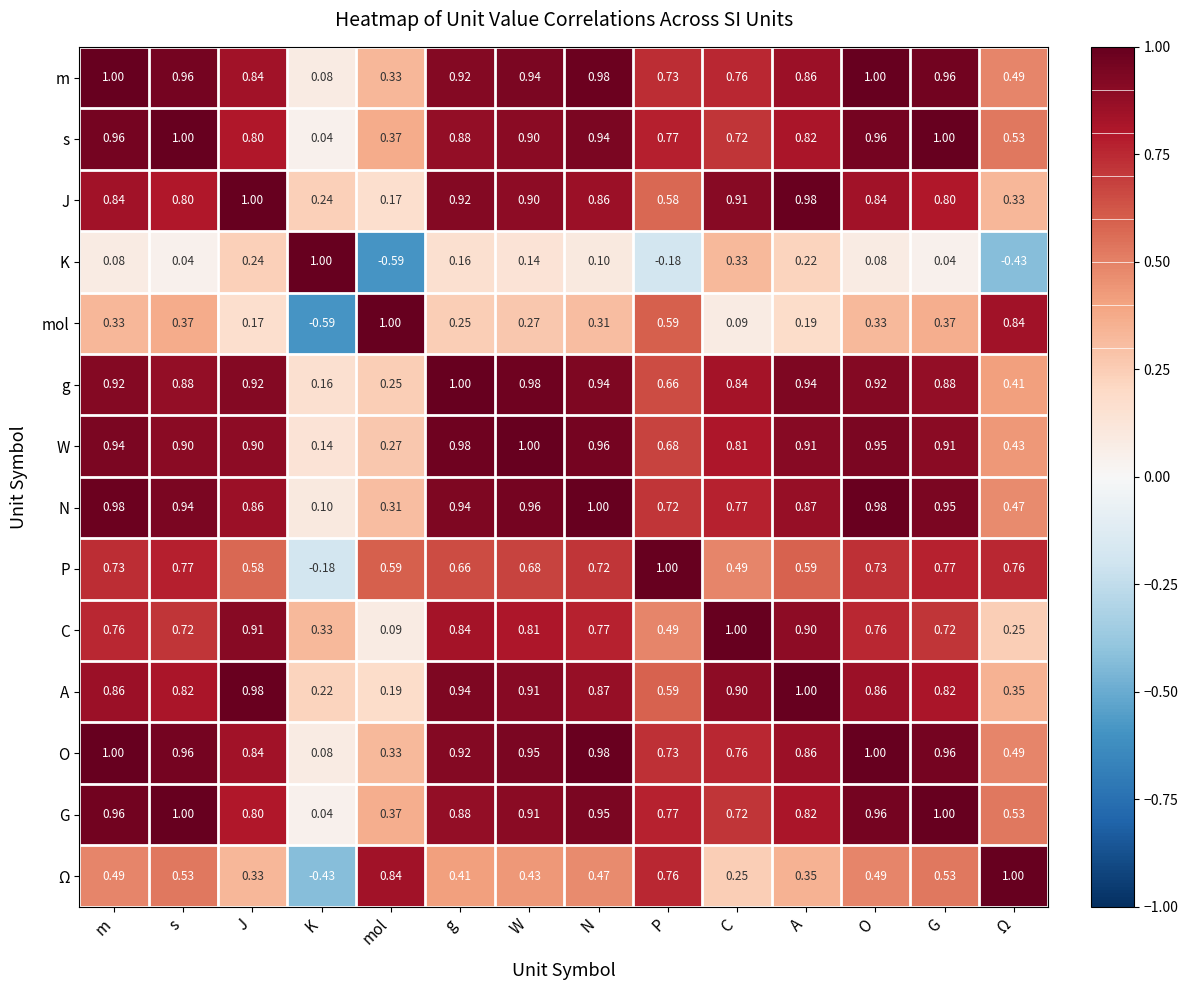

At which label does N reach its peak?

N